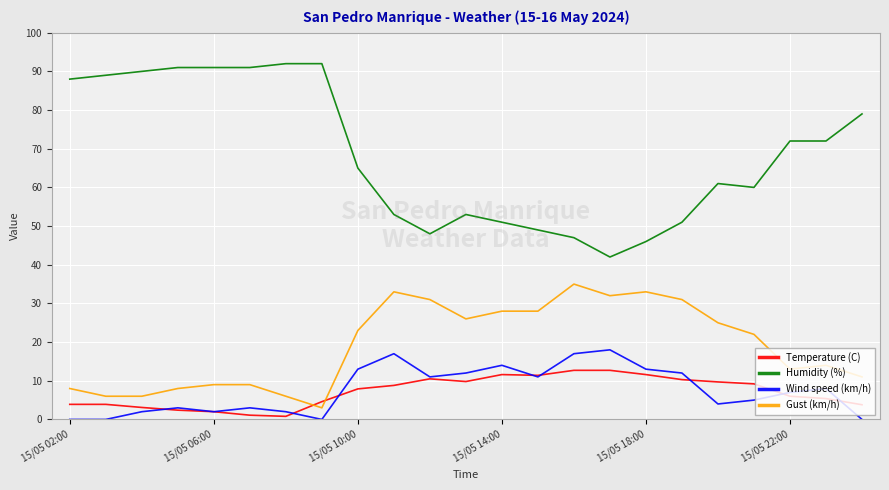

In Wind speed (km/h), how many points are higher than both neighbors (excluding endpoints)?

6